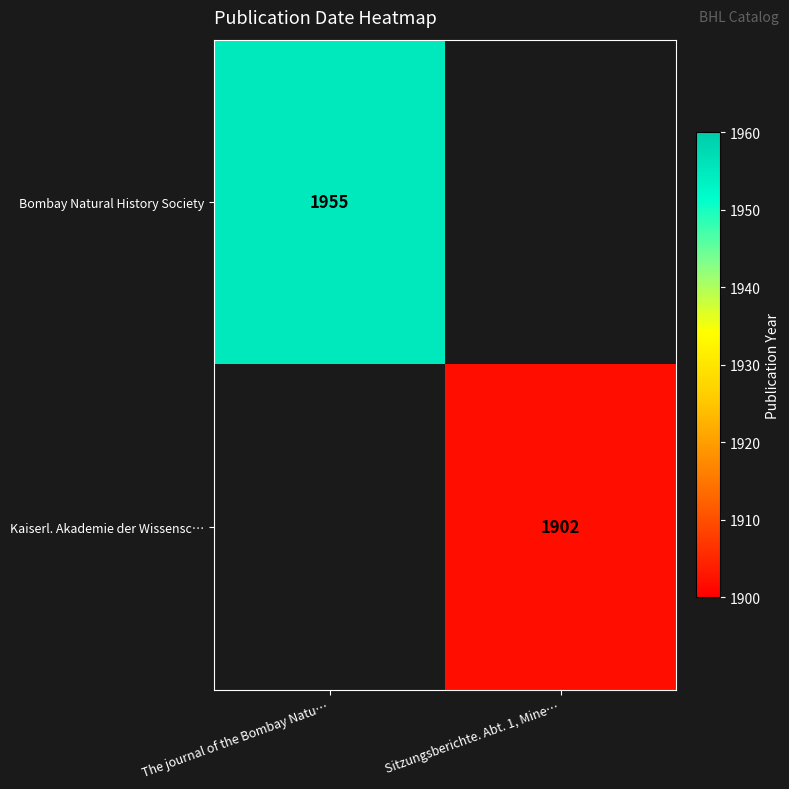

Is it true that Kaiserl. Akademie der Wissensc… equals 2753.5 at Sitzungsberichte. Abt. 1, Mine…?

False